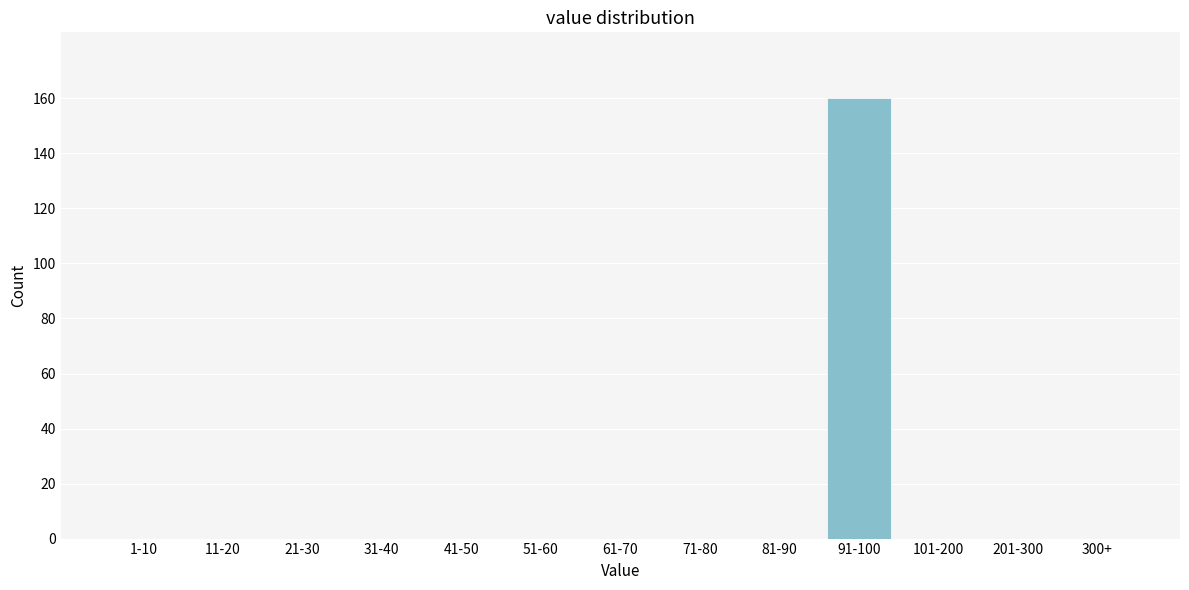

Reading left to right, list all the values displayed in this chart.

1-10=0	11-20=0	21-30=0	31-40=0	41-50=0	51-60=0	61-70=0	71-80=0	81-90=0	91-100=160	101-200=0	201-300=0	300+=0